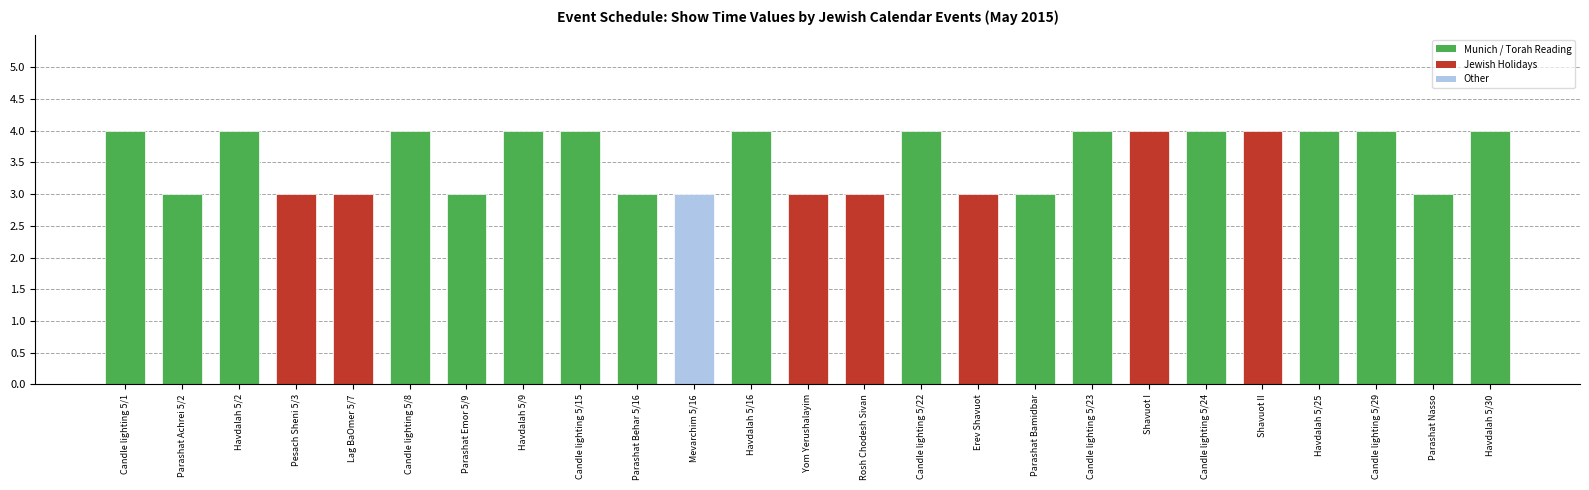

What is the average value?

4